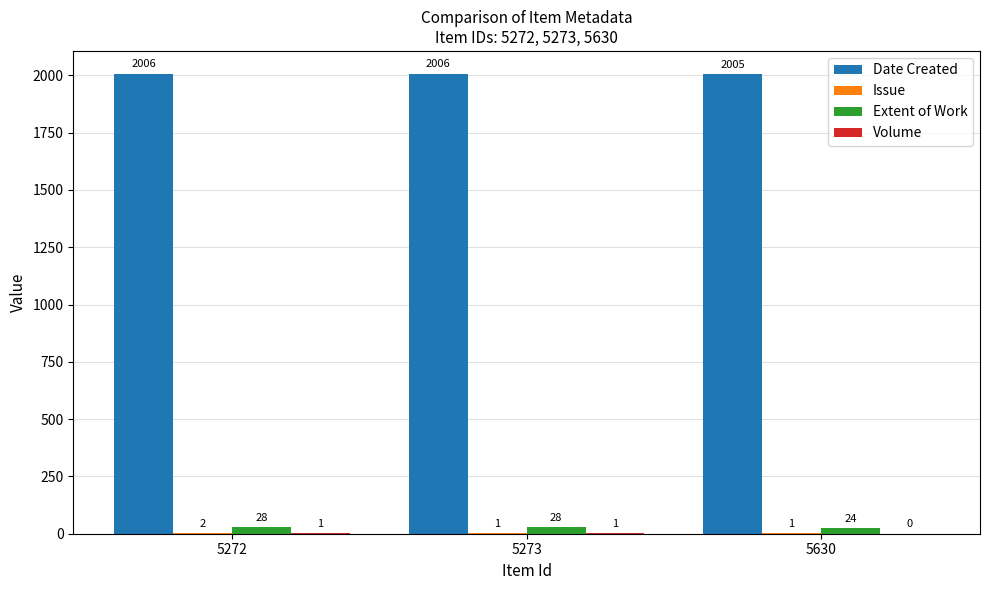

What is the sum of all Extent of Work values?

80